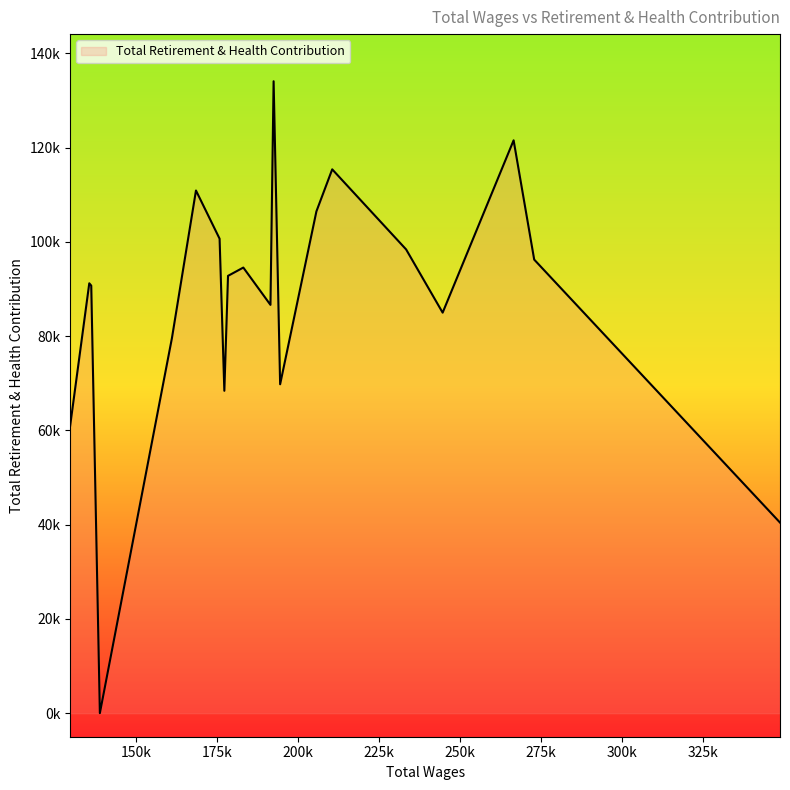

Does the chart have visible grid lines?

No